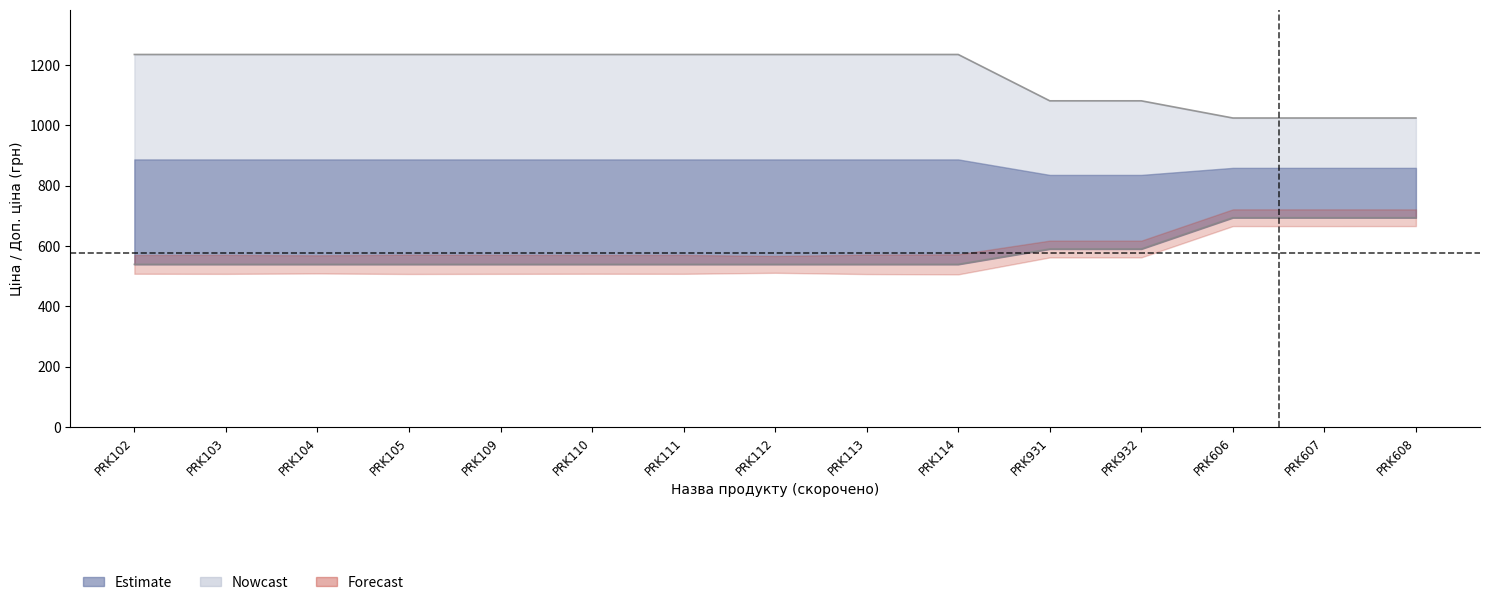

True or false: Ціна and Доп. ціна cross at least once.

False